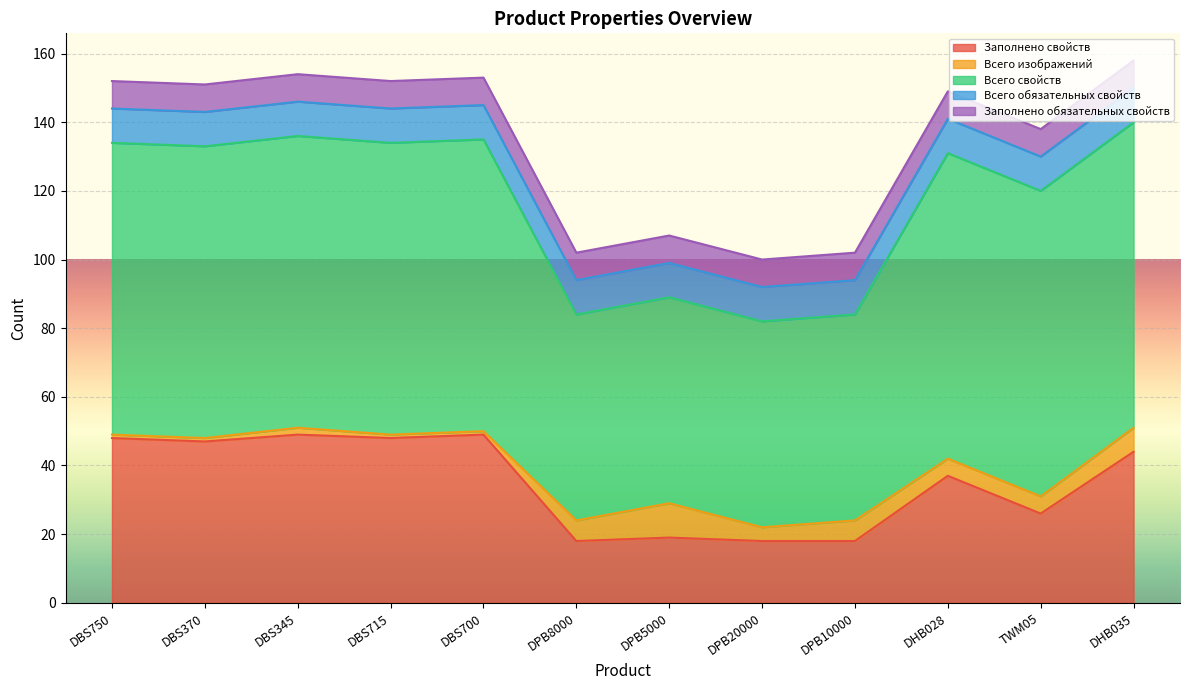

Reading left to right, transcribe all the data shown in this chart.

Заполнено свойств: DBS750=48	DBS370=47	DBS345=49	DBS715=48	DBS700=49	DPB8000=18	DPB5000=19	DPB20000=18	DPB10000=18	DHB028=37	TWM05=26	DHB035=44
Всего изображений: DBS750=1	DBS370=1	DBS345=2	DBS715=1	DBS700=1	DPB8000=6	DPB5000=10	DPB20000=4	DPB10000=6	DHB028=5	TWM05=5	DHB035=7
Всего свойств: DBS750=85	DBS370=85	DBS345=85	DBS715=85	DBS700=85	DPB8000=60	DPB5000=60	DPB20000=60	DPB10000=60	DHB028=89	TWM05=89	DHB035=89
Всего обязательных свойств: DBS750=10	DBS370=10	DBS345=10	DBS715=10	DBS700=10	DPB8000=10	DPB5000=10	DPB20000=10	DPB10000=10	DHB028=10	TWM05=10	DHB035=10
Заполнено обязательных свойств: DBS750=8	DBS370=8	DBS345=8	DBS715=8	DBS700=8	DPB8000=8	DPB5000=8	DPB20000=8	DPB10000=8	DHB028=8	TWM05=8	DHB035=8